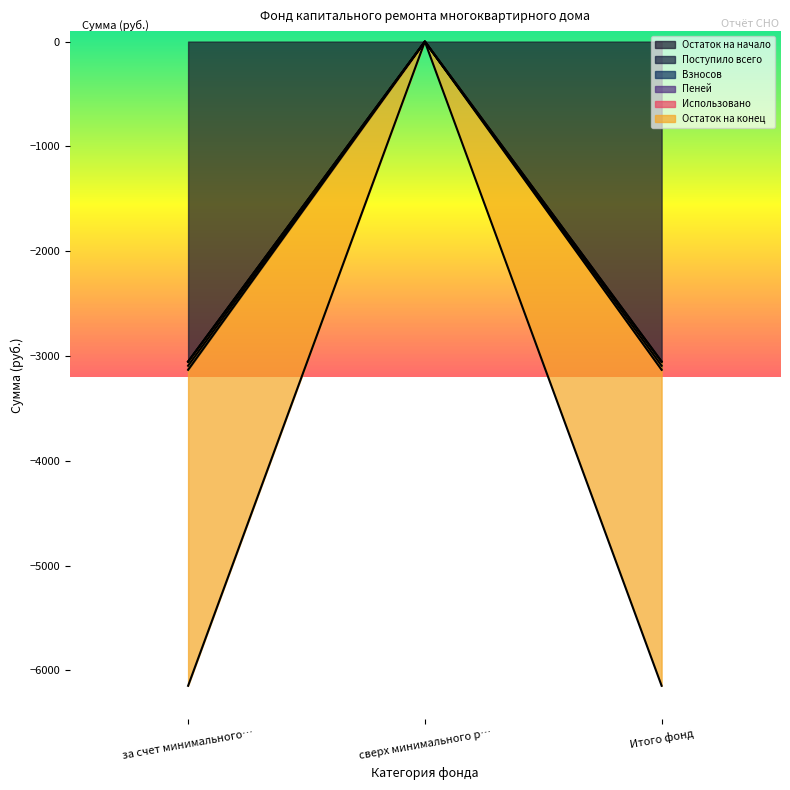

Which series changed the most between за счет минимального… and Итого фонд?

Остаток на начало